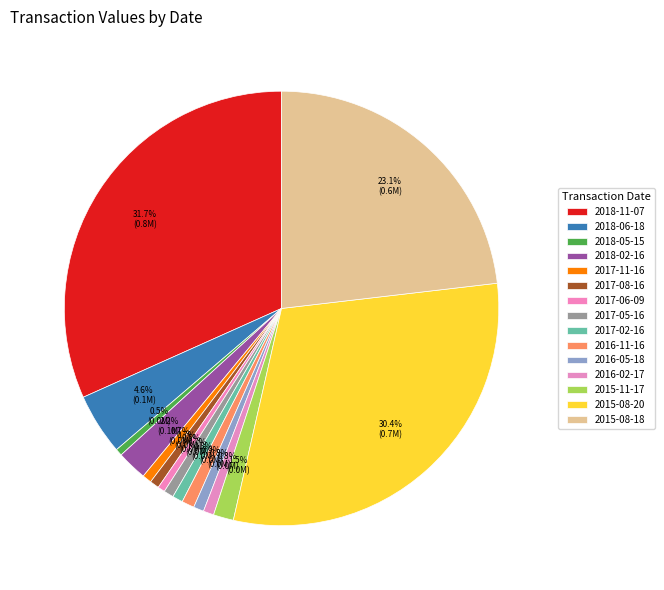

What is the ratio of the value at 2018-02-16 to the value at 2018-05-15?

4.4